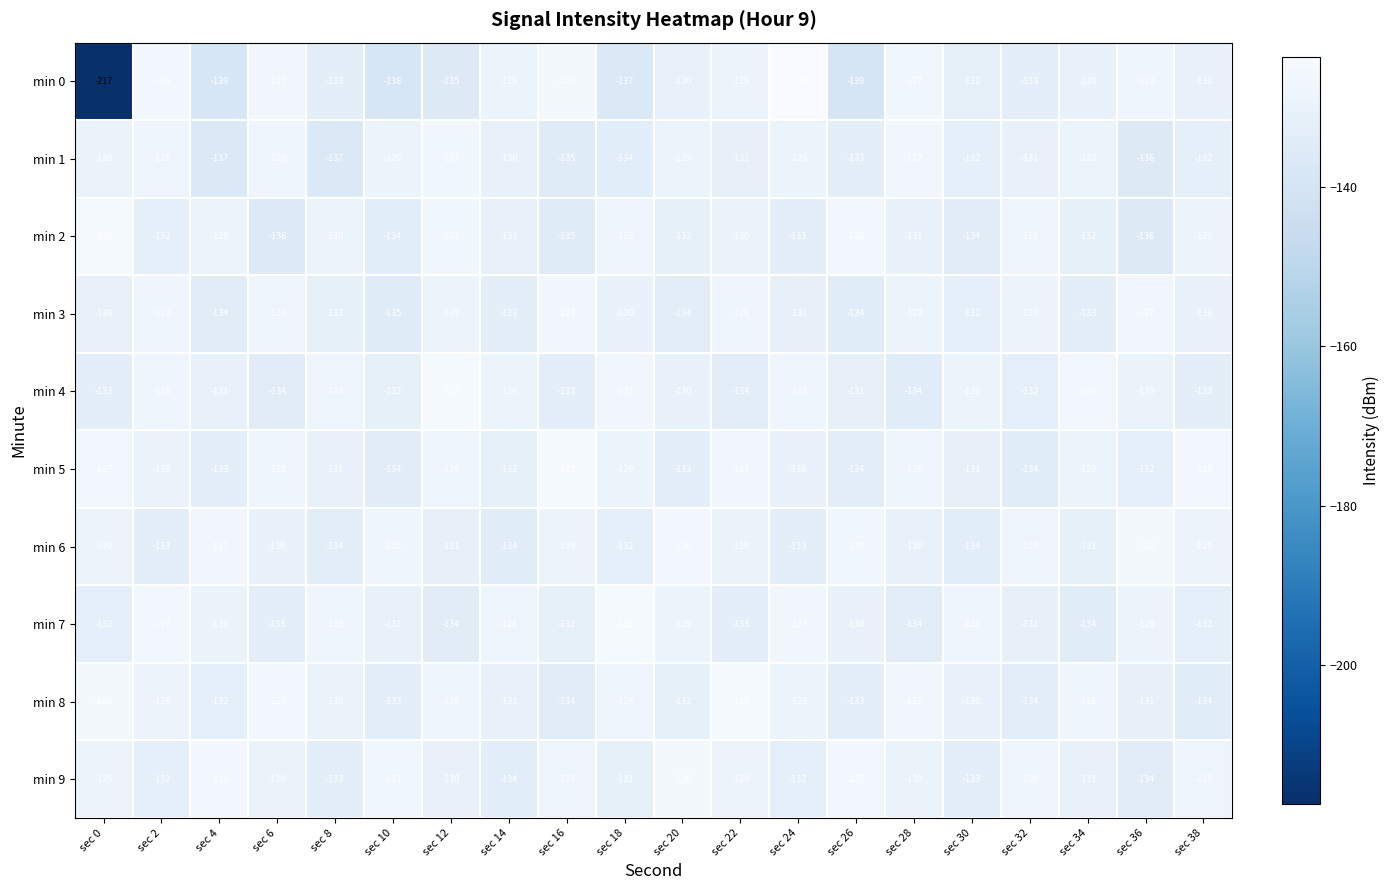

What is the sum of the min 1 values at sec 2 and sec 14?

-258